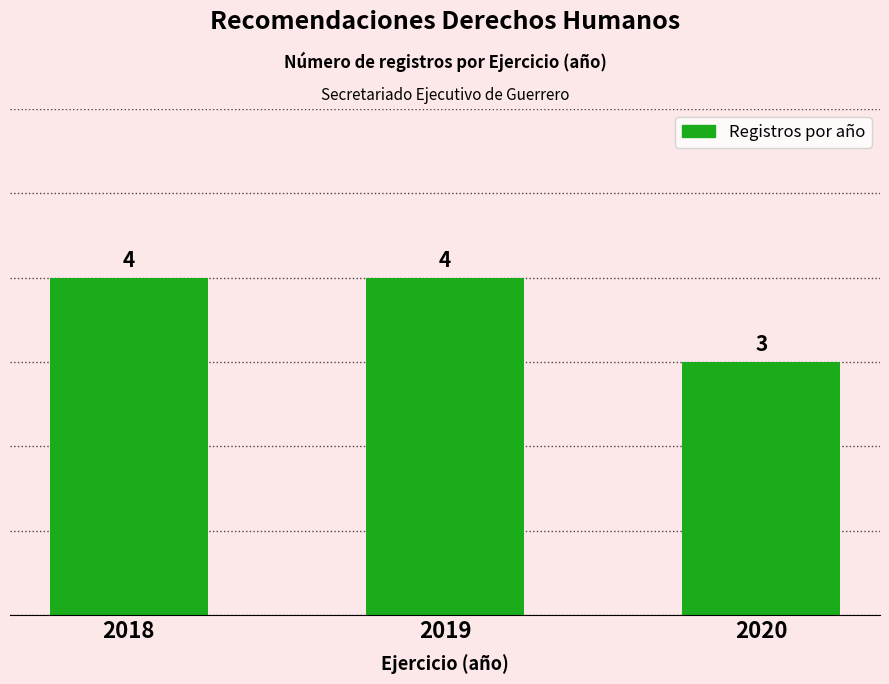

How many distinct data groups are displayed?

1